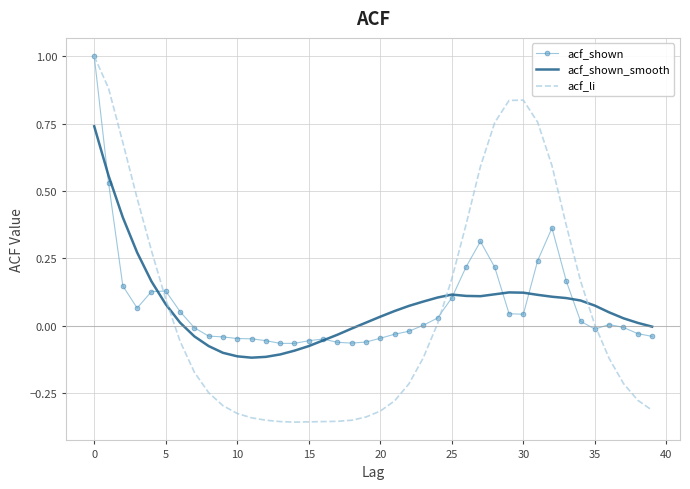

Which series has the widest spread of values?

acf_li